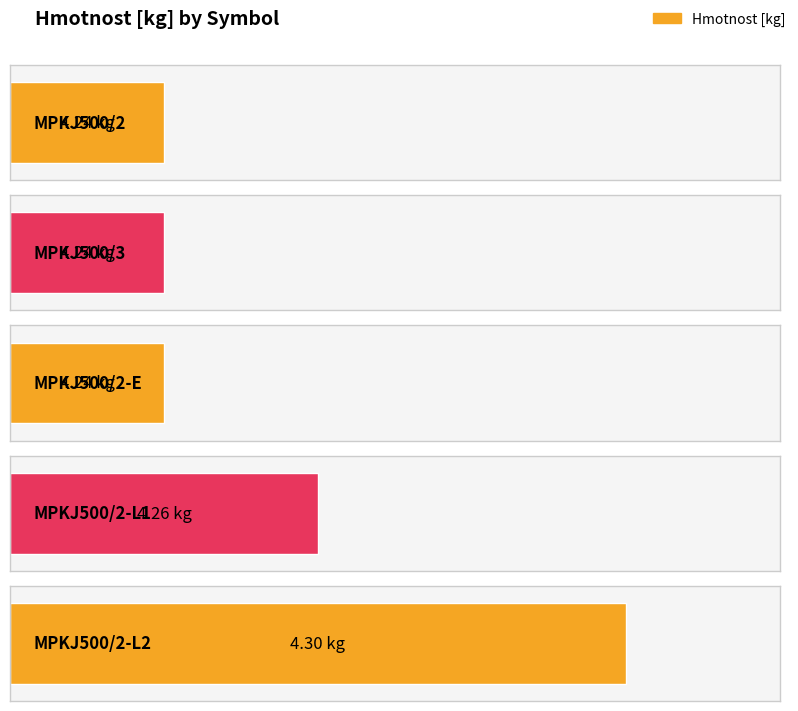

What is the label of the 5th bar from the right?

MPKJ500/2